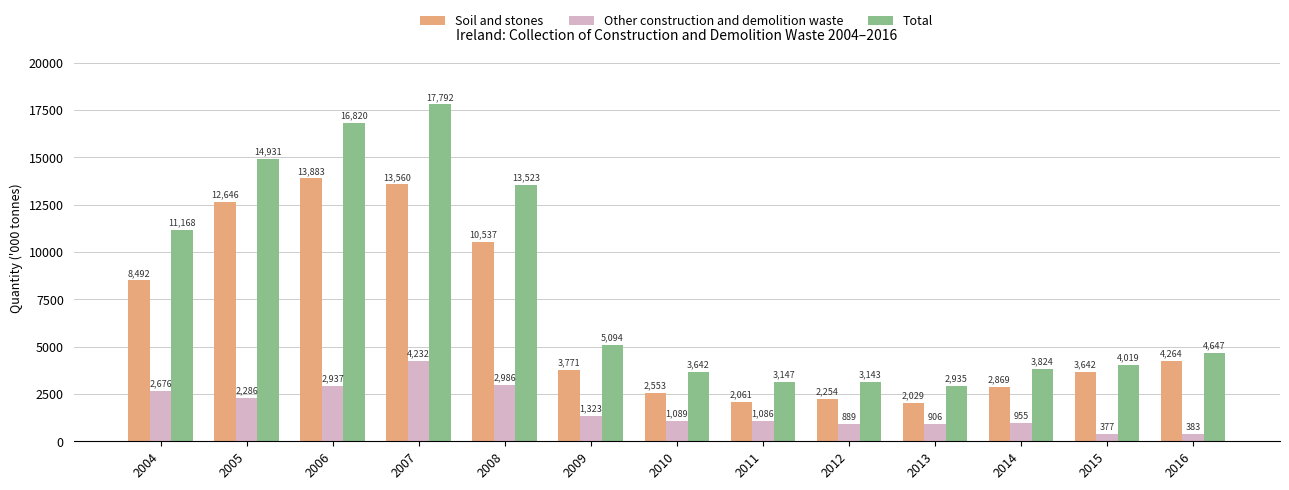

What is the difference between the Other construction and demolition waste values at 2010 and 2014?

134.2